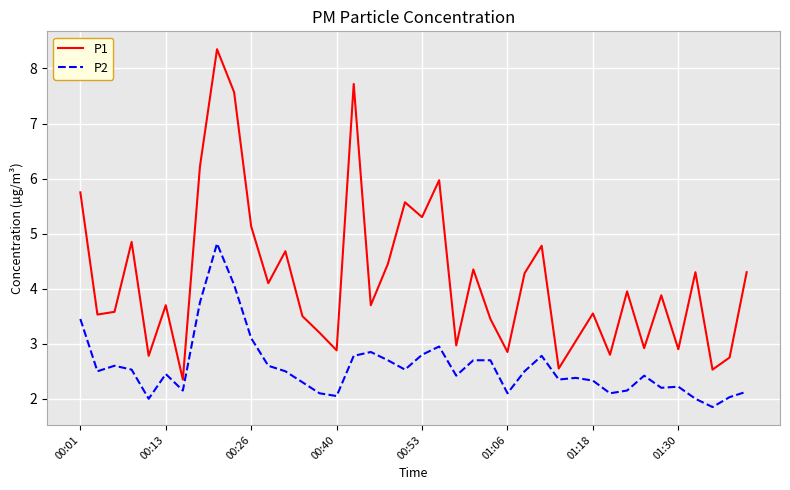

Which series has the widest spread of values?

P1